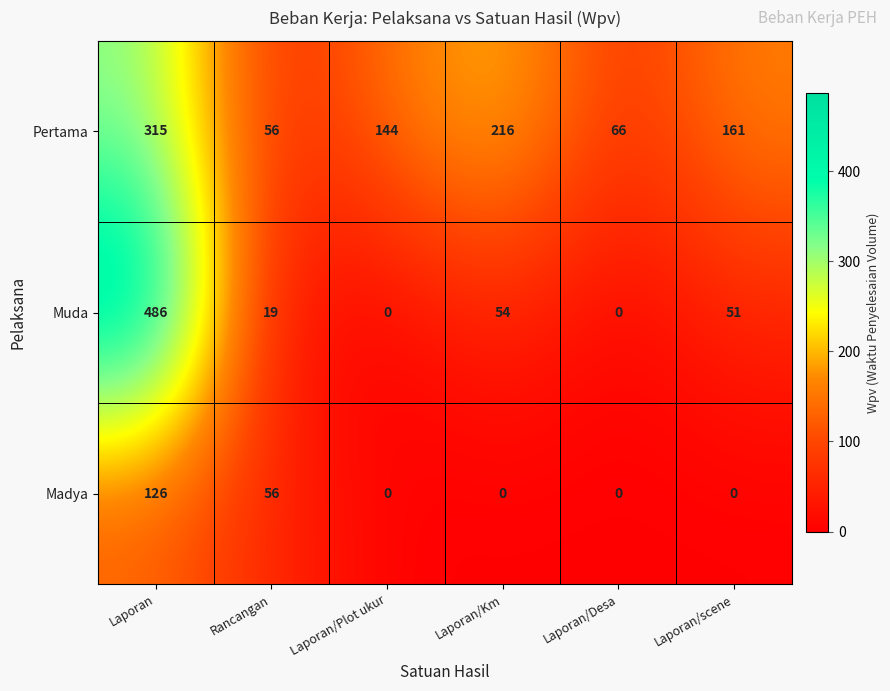

What is the difference between the Pertama values at Laporan/Plot ukur and Laporan/Desa?

78